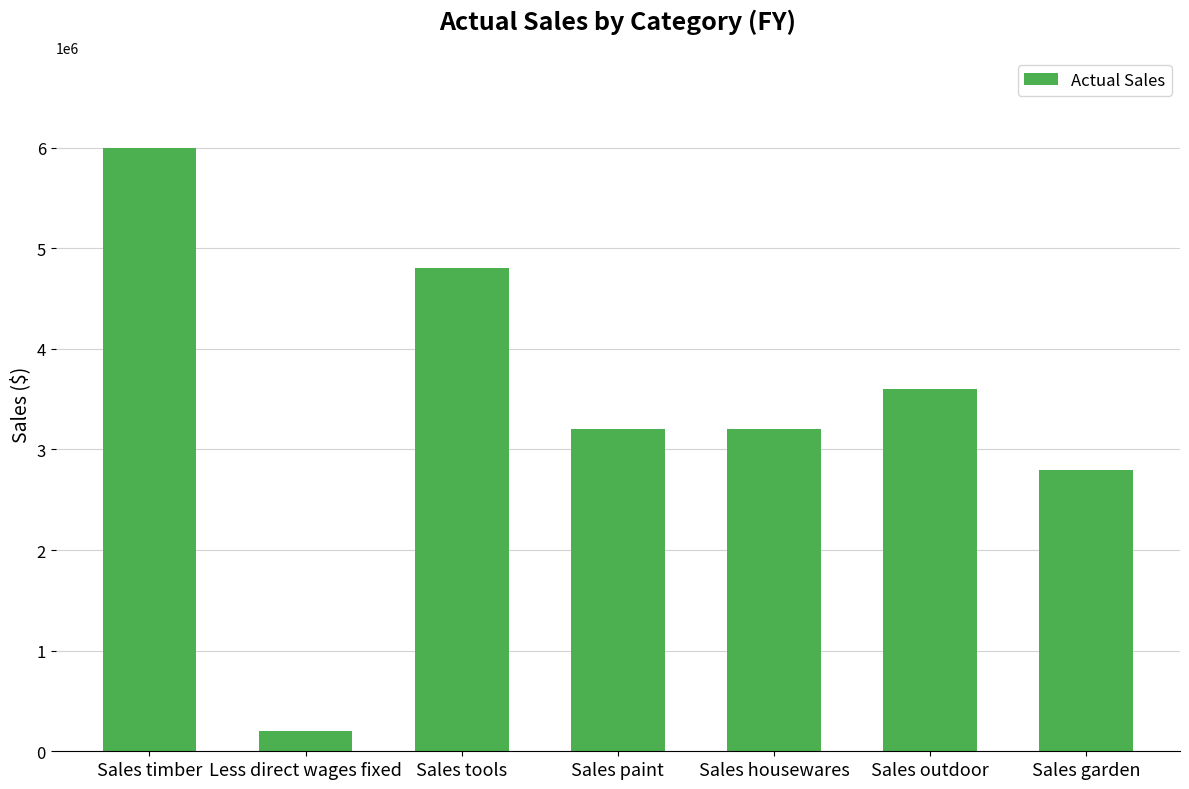

Reading left to right, list all the values displayed in this chart.

6000000	200000	4800000	3200000	3200000	3600000	2800000